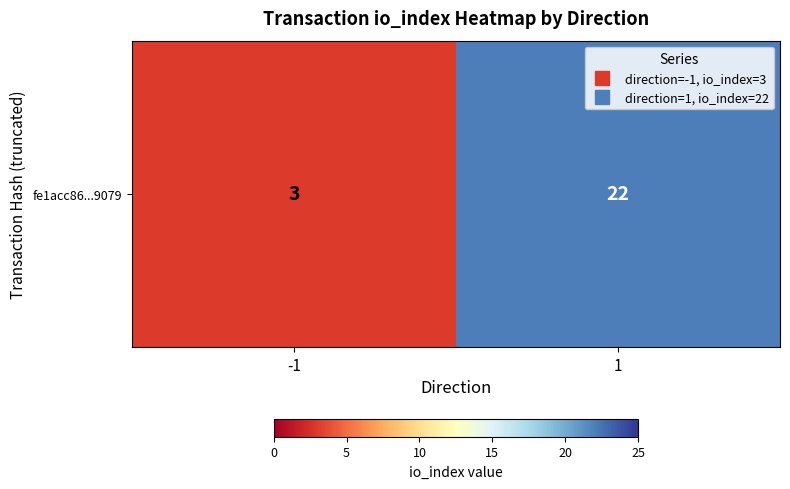

The value at -1 is 3. True or false?

True